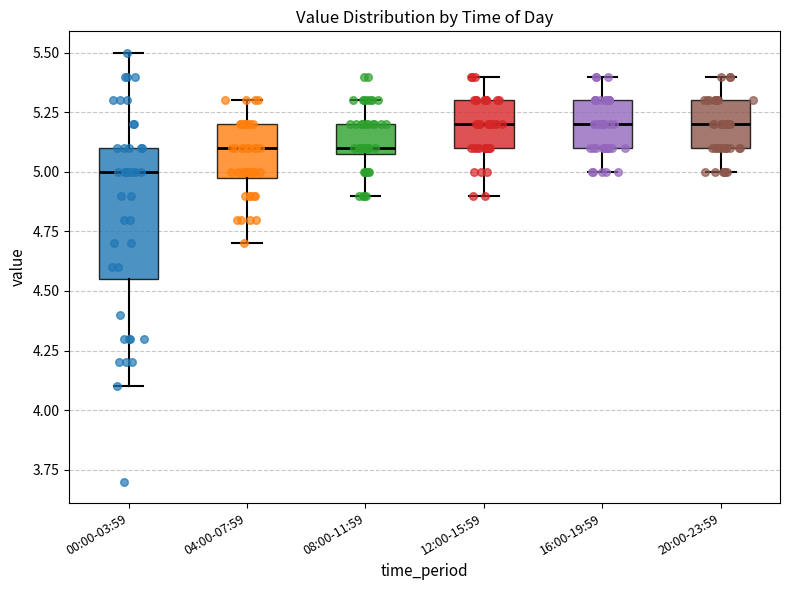

Comparing the boxes themselves (not the whiskers), which one is the tallest?

00:00-03:59